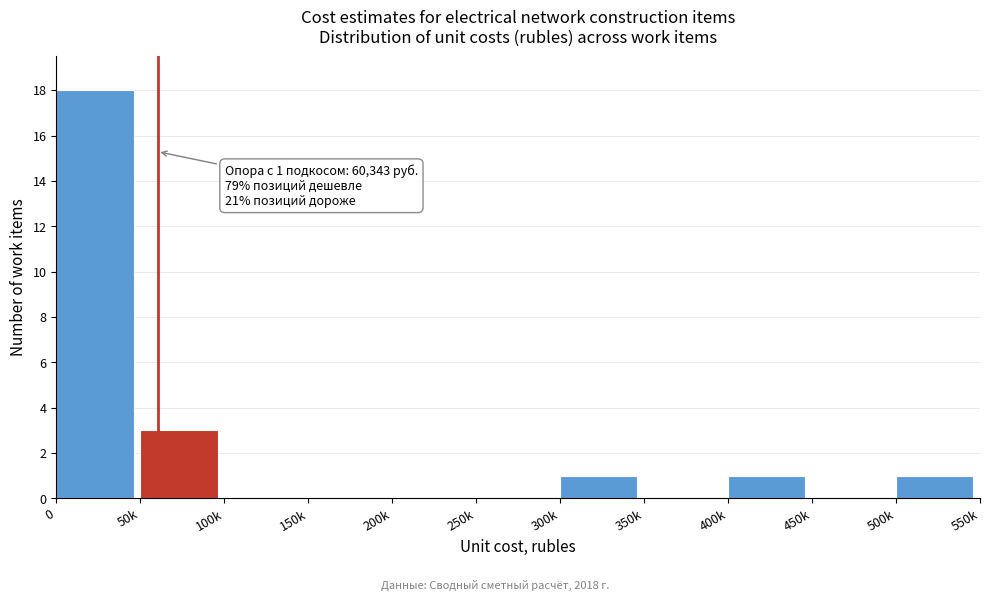

Reading left to right, extract all data points from this chart.

0=18	50k=3	100k=0	150k=0	200k=0	250k=0	300k=1	350k=0	400k=1	450k=0	500k=1